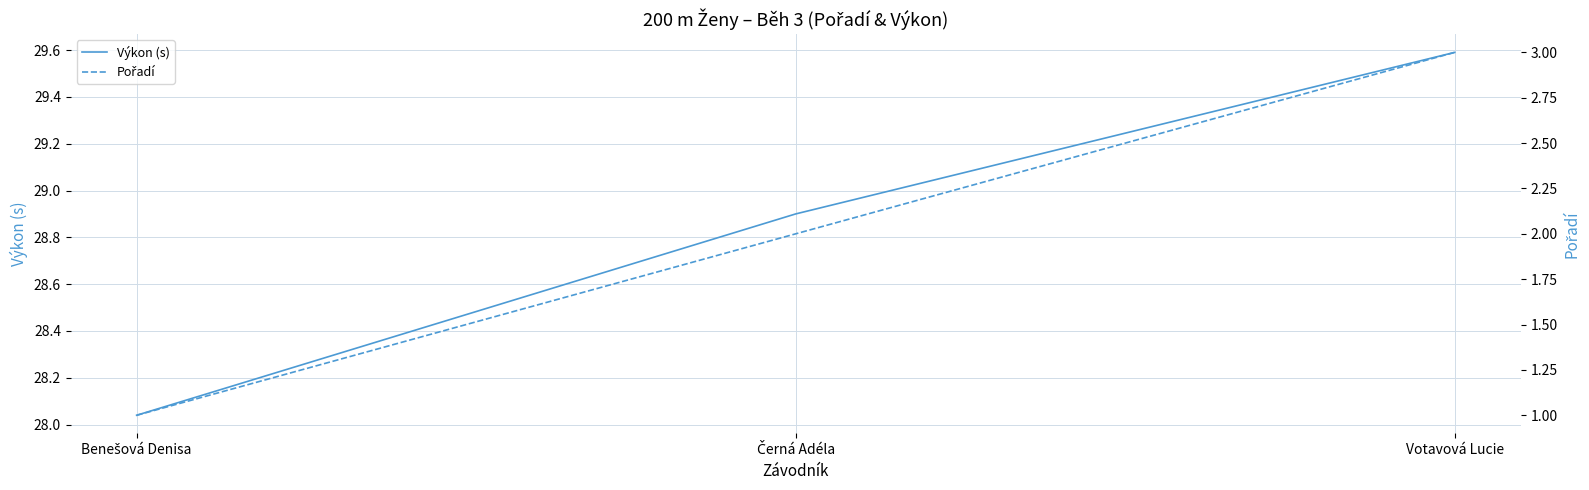

Rank the series by their average value, from lowest to highest.

Pořadí, Výkon (s)